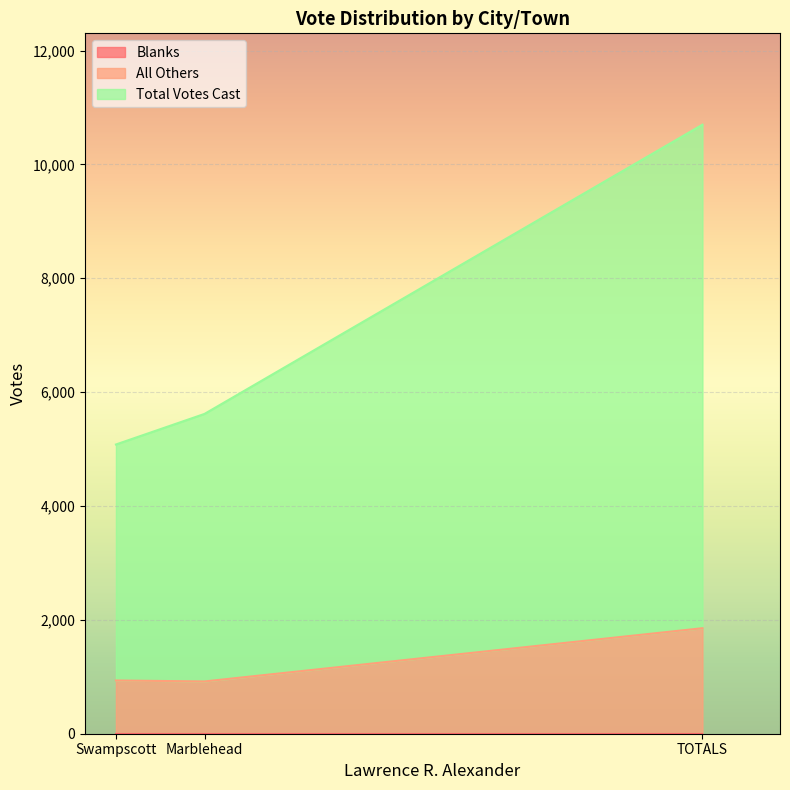

What is the maximum value for All Others?

1853